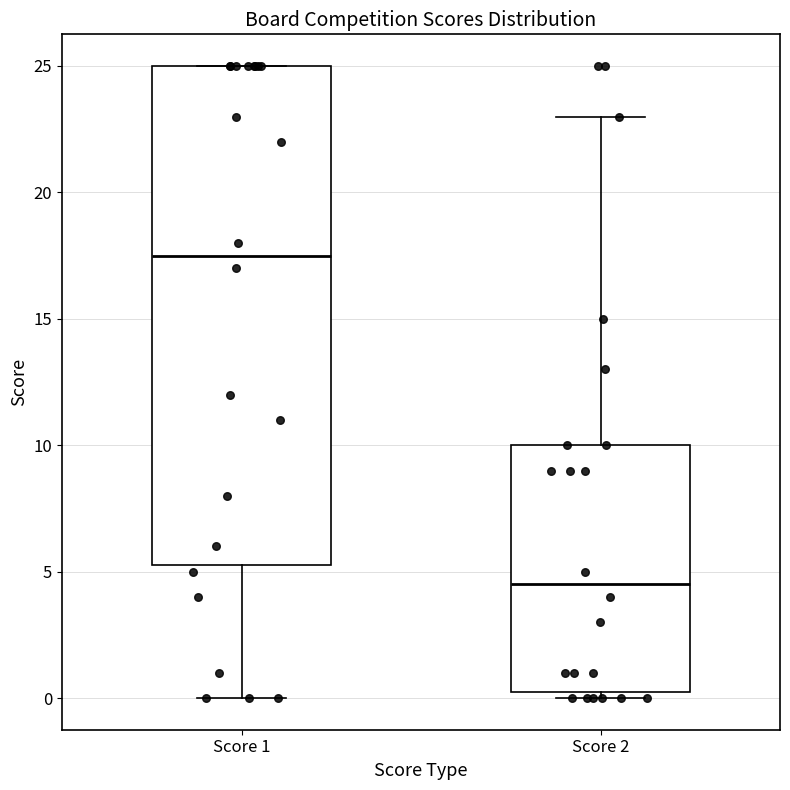

Reading left to right, read every box against the y-axis: the position of its median line, the range the box covers, and the ends of its whiskers. The values are not printed on the chart, so give them approximately, as read against the axis.

Score 1: median 17.5, box 5.5 to 25.0, whiskers 0.0 to 25.0
Score 2: median 4.5, box 0.5 to 10.0, whiskers 0.0 to 23.0